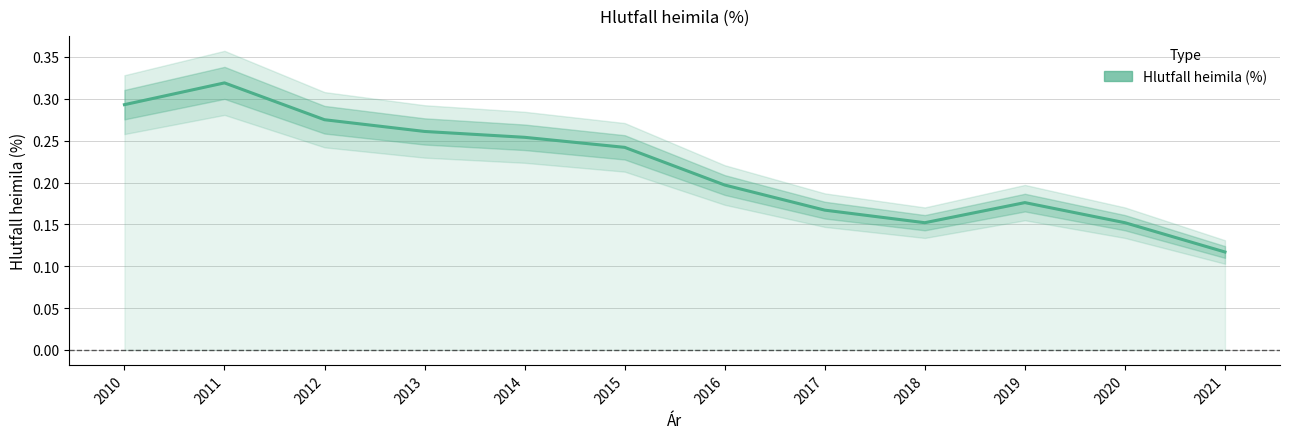

Rank the categories by value from lowest to highest.

2021, 2018, 2020, 2017, 2019, 2016, 2015, 2014, 2013, 2012, 2010, 2011